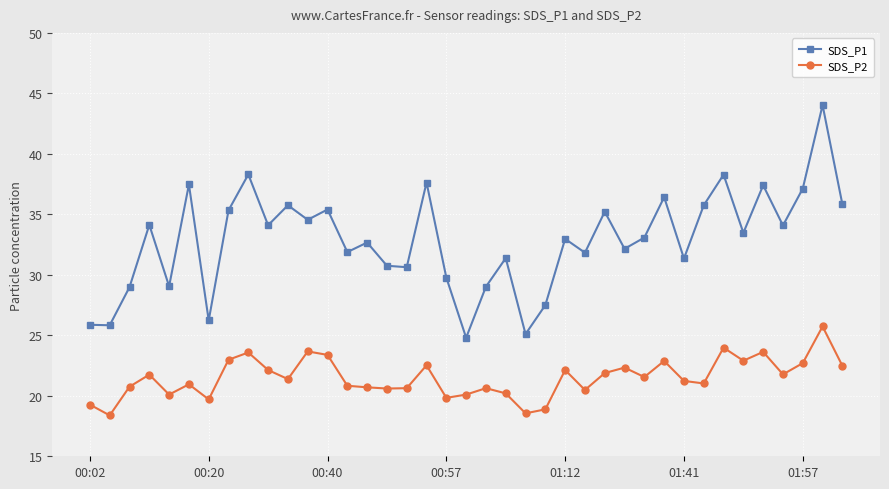

At how many categories does at least one series exceed 28?

33